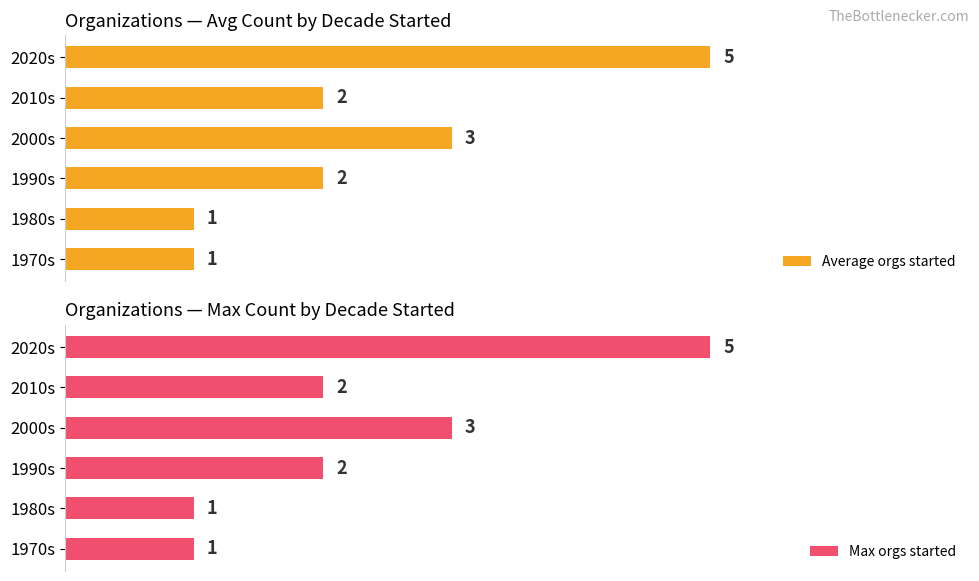

Which category has the highest value in the Average orgs started series?

2020s